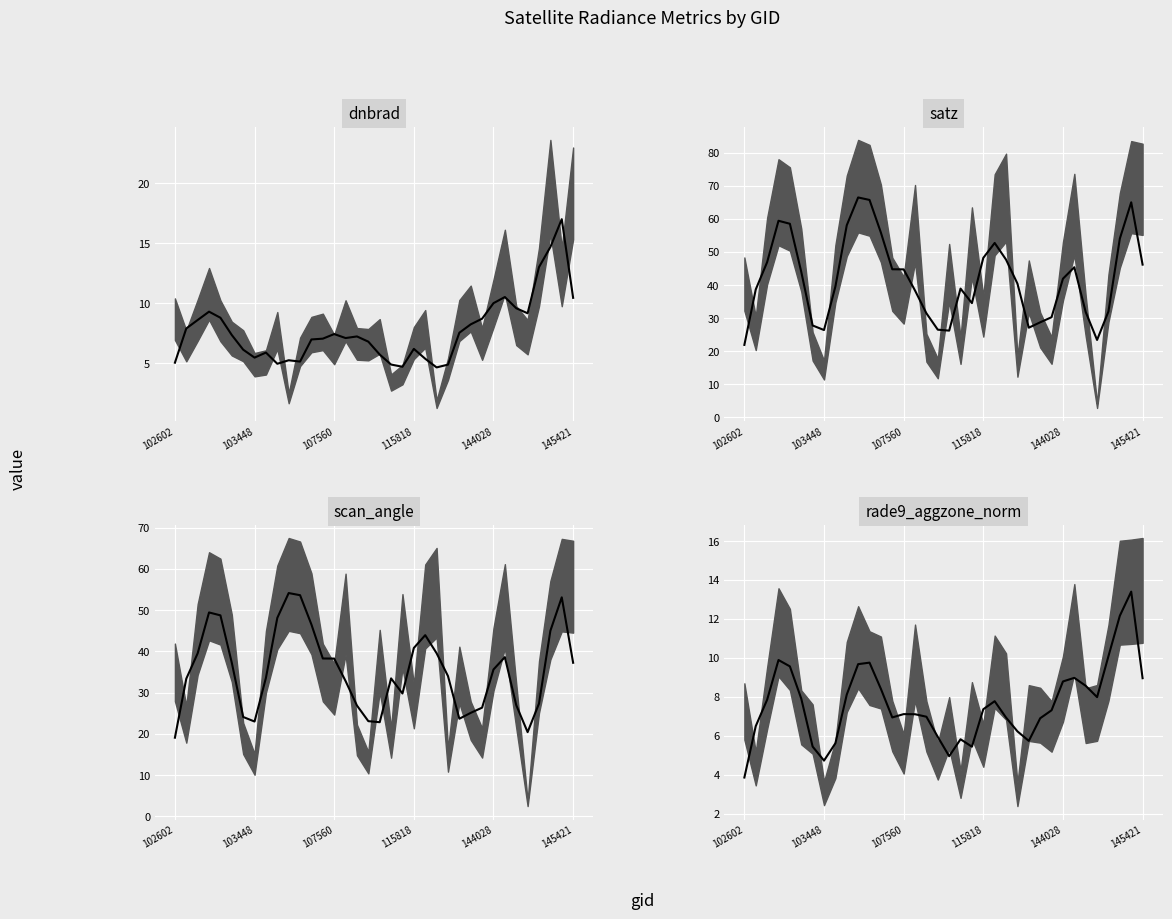

At 145421, list the series in order from largest to smallest.

satz, scan_angle, dnbrad, rade9_aggzone_norm